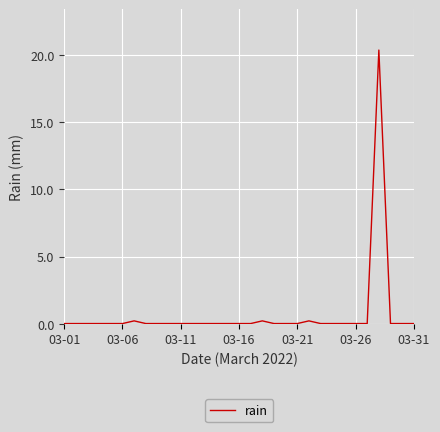

What is the maximum value shown in the chart?

20.4